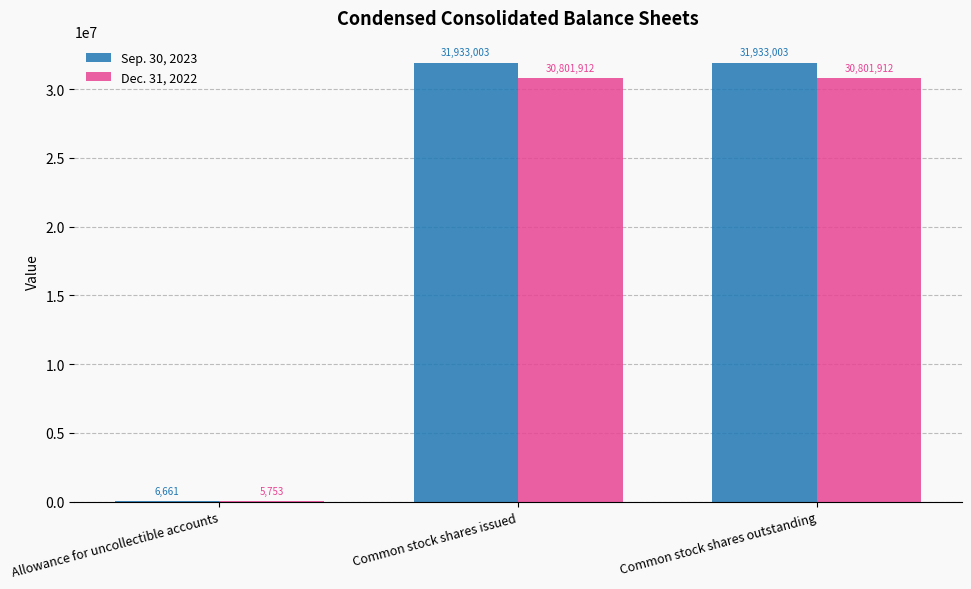

What is the greatest value displayed?

31933003